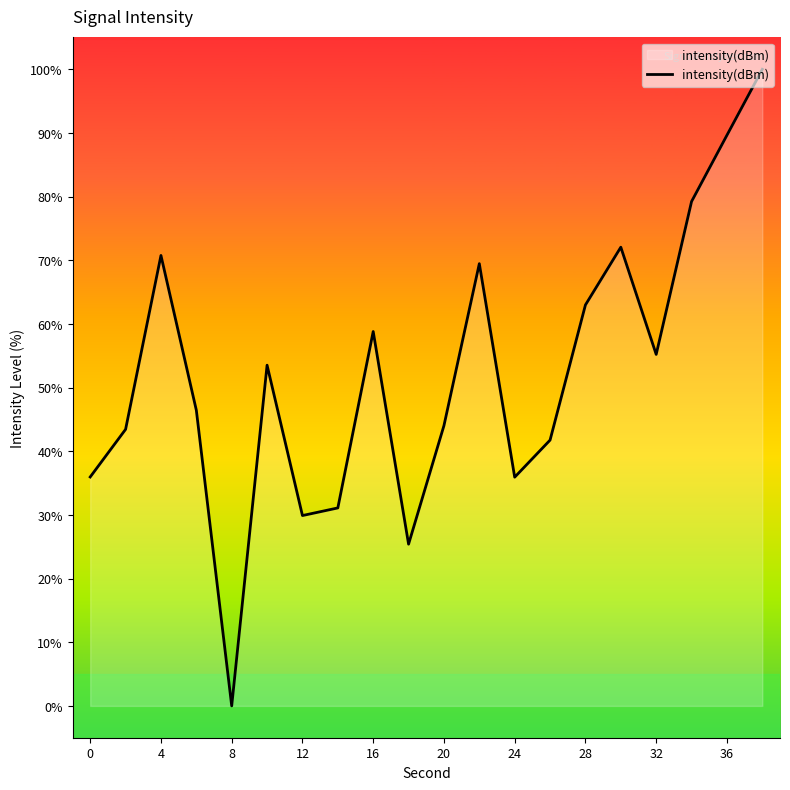

What is the difference between the maximum and minimum values?

100.0